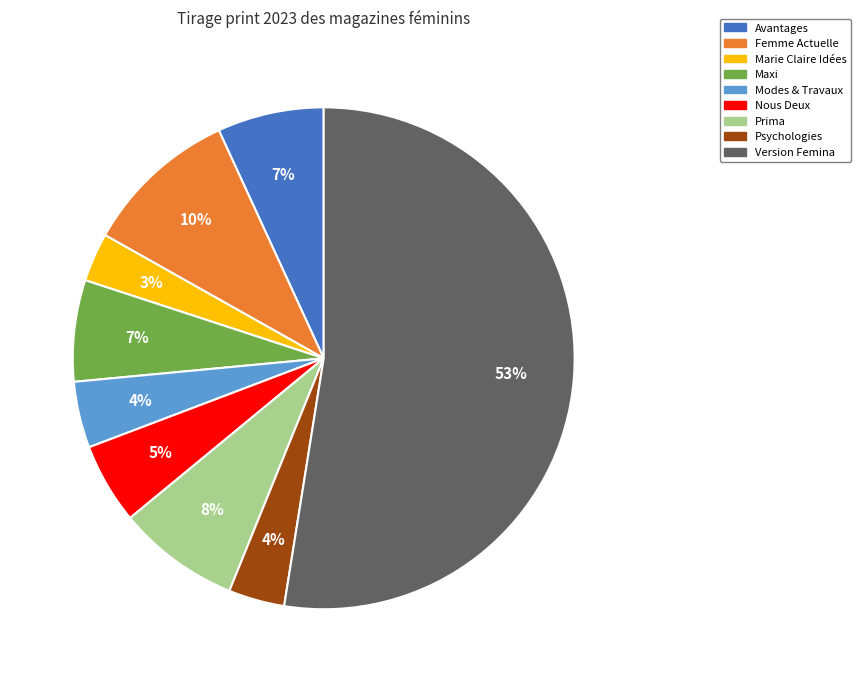

Which has a higher value, Maxi or Prima?

Prima